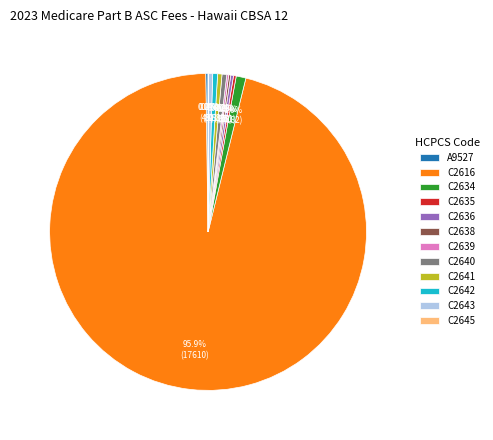

What is the total percentage of C2643 and C2640?

0.9%